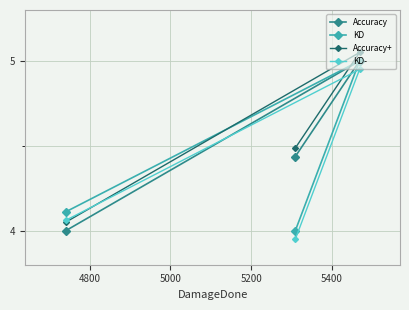

How many distinct data groups are displayed?

4